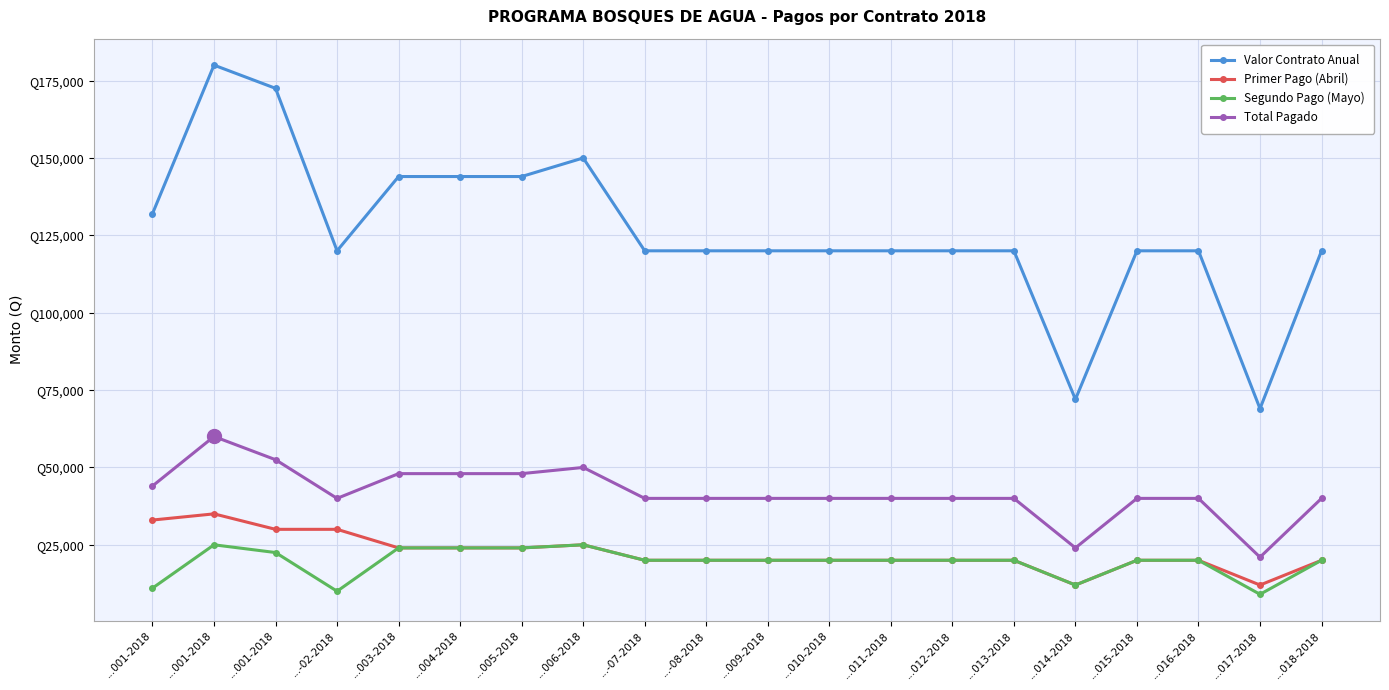

At which category does Total Pagado reach its first local peak?

...001-2018